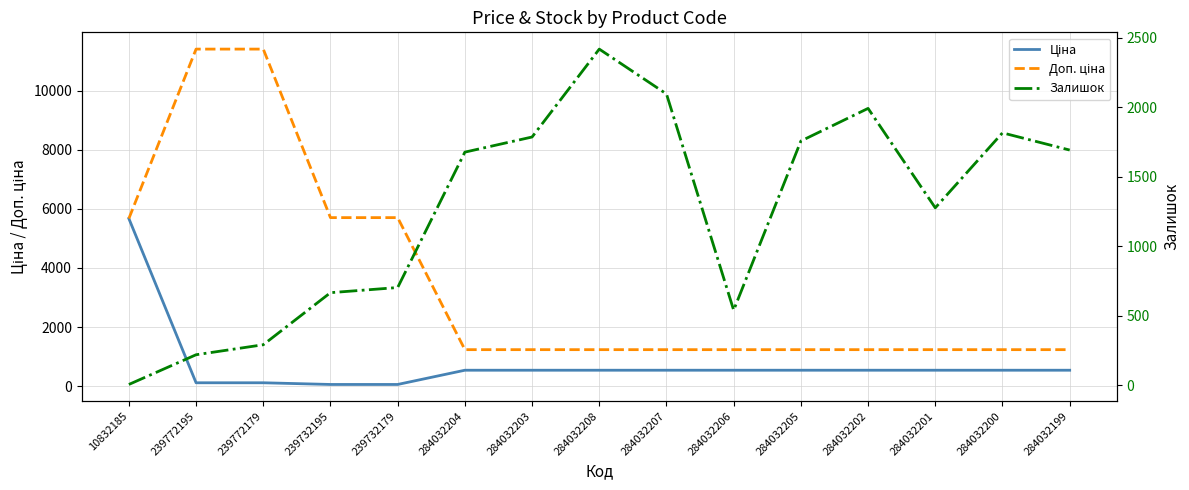

What is the lowest value of the Ціна series?

57.0